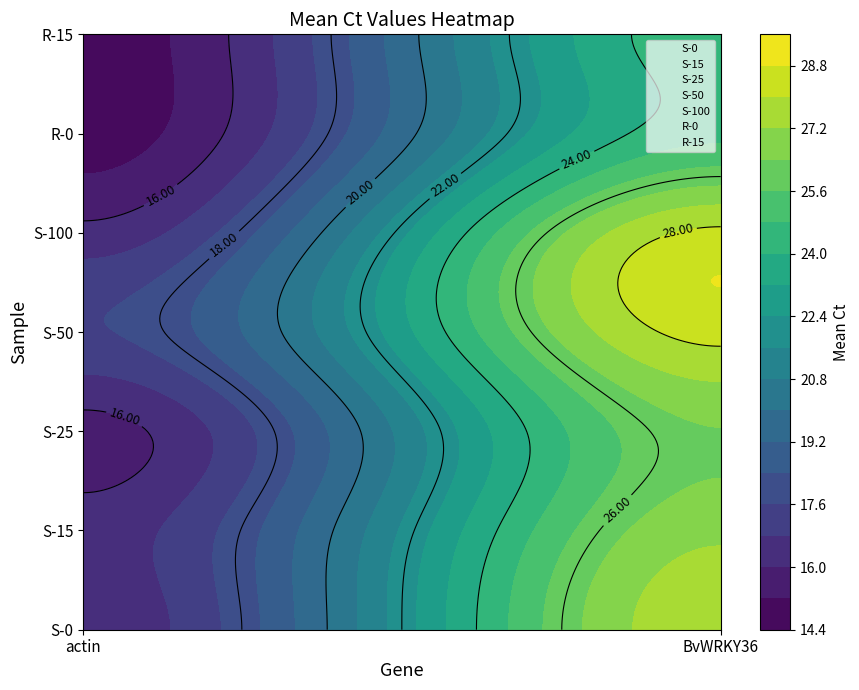

Between actin and BvWRKY36, which is larger?

actin